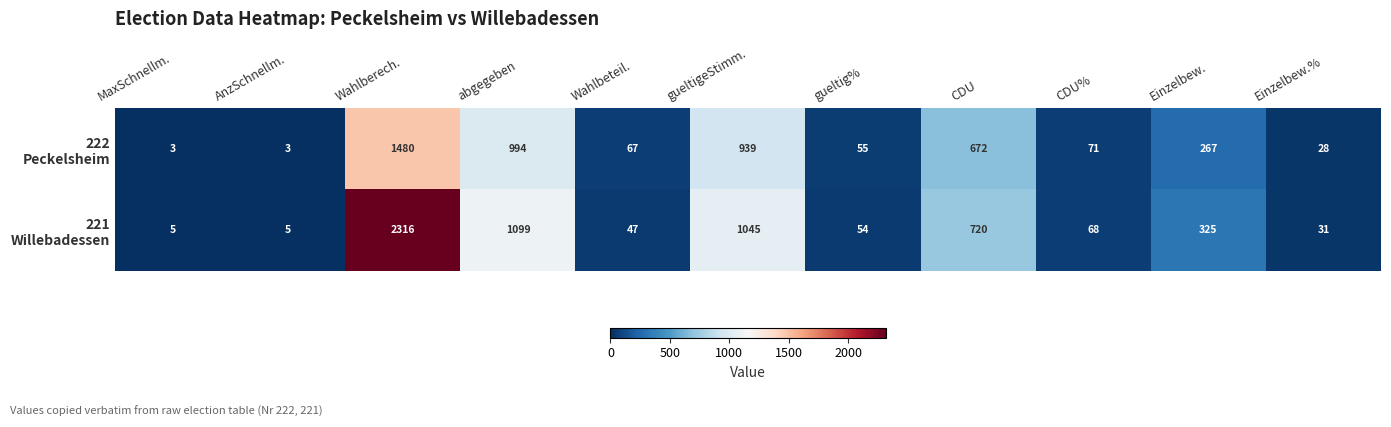

What is the total value across all series at abgegeben?

2093